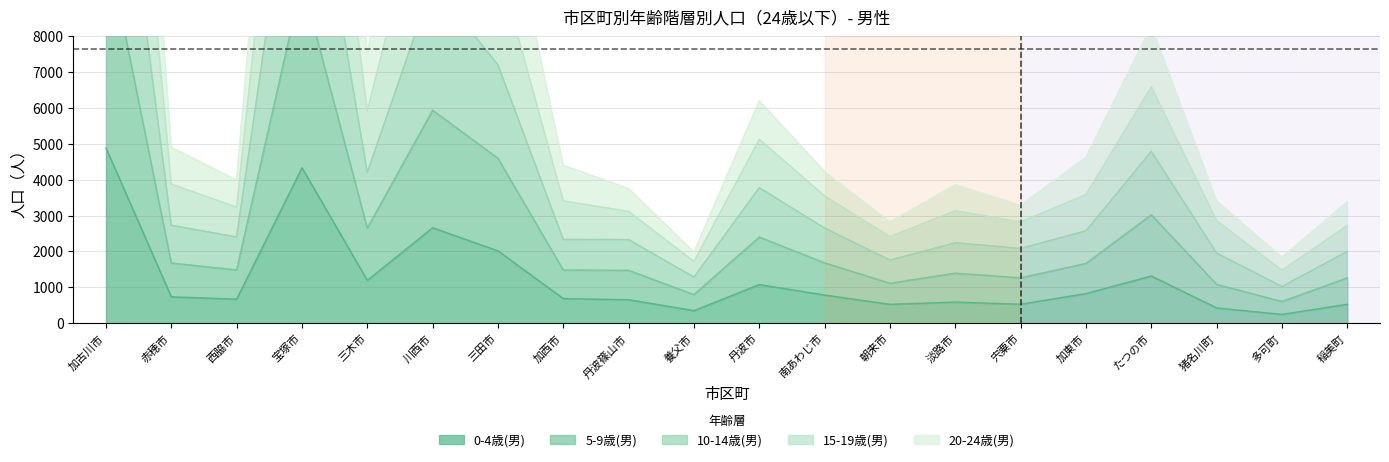

The value of 0-4歳(男) at 三木市 is 2072. True or false?

False